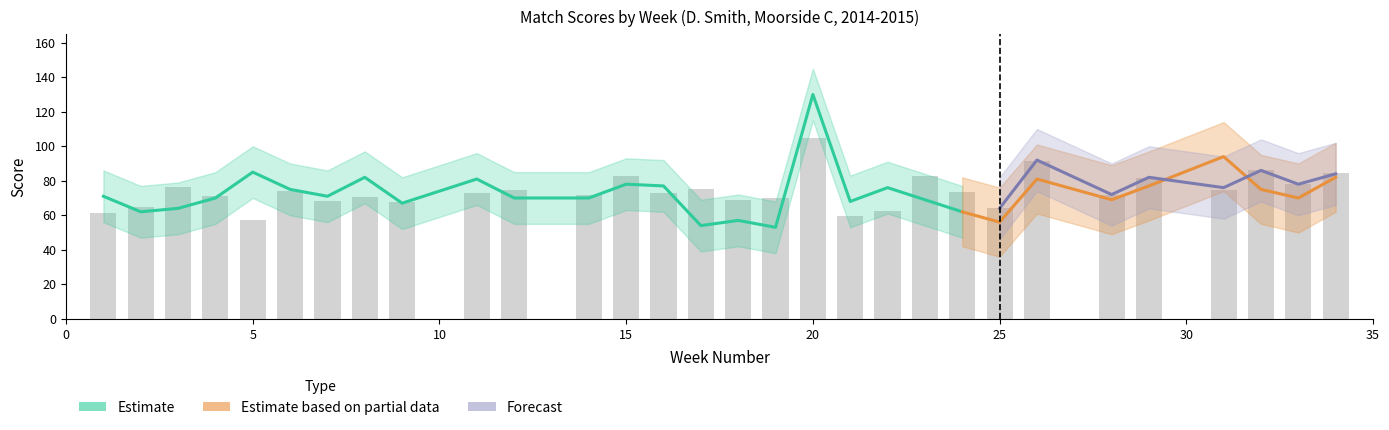

At which label does HomeScore reach its minimum?

19